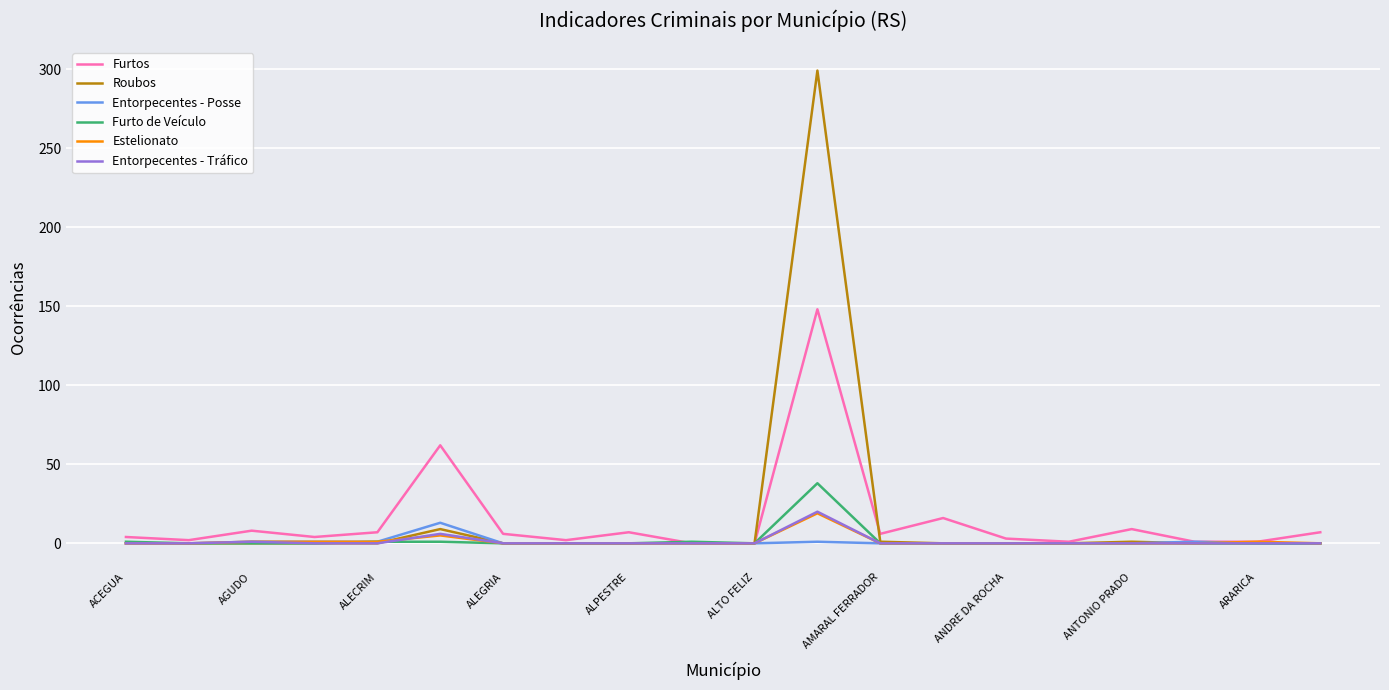

How many distinct data groups are displayed?

6